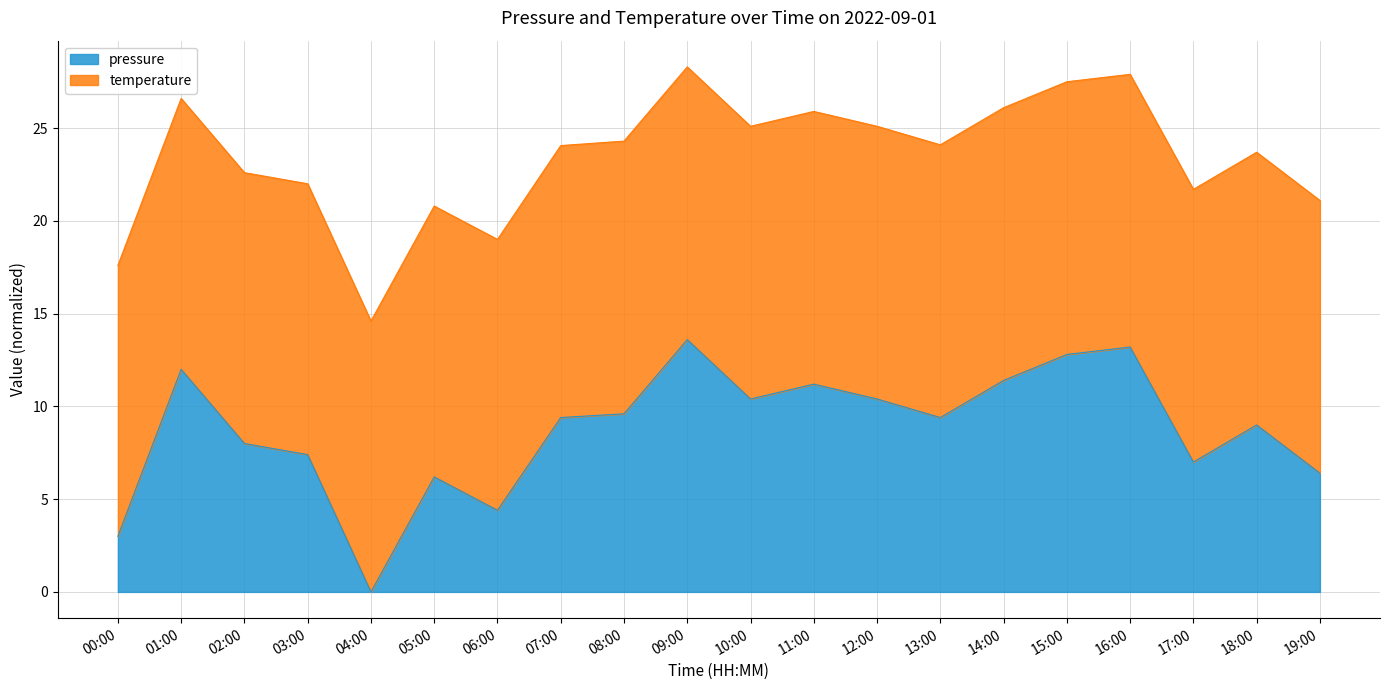

Does the chart display data point markers on the line(s)?

No